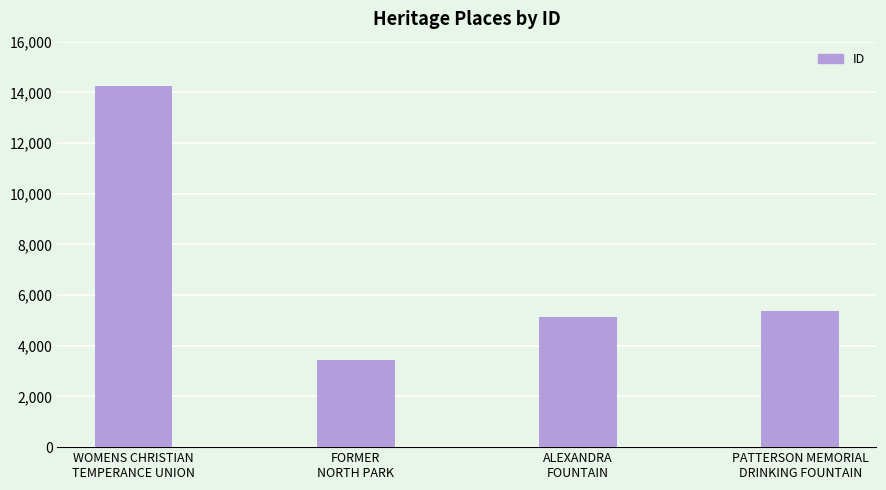

What is the value of the 1st bar from the left?

14270